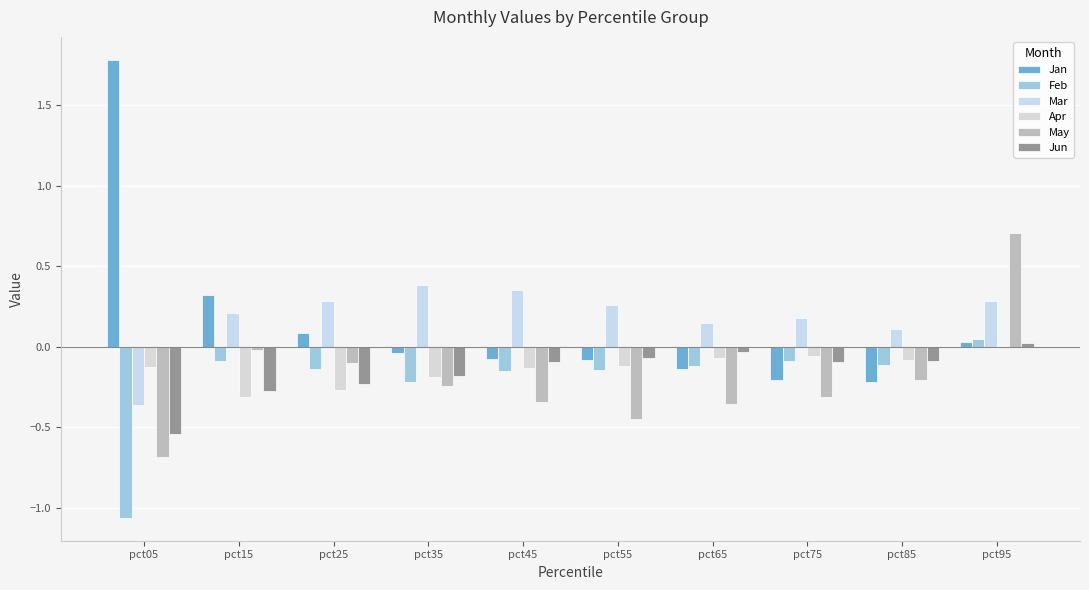

What is the difference between the maximum and minimum values in the Feb series?

1.1